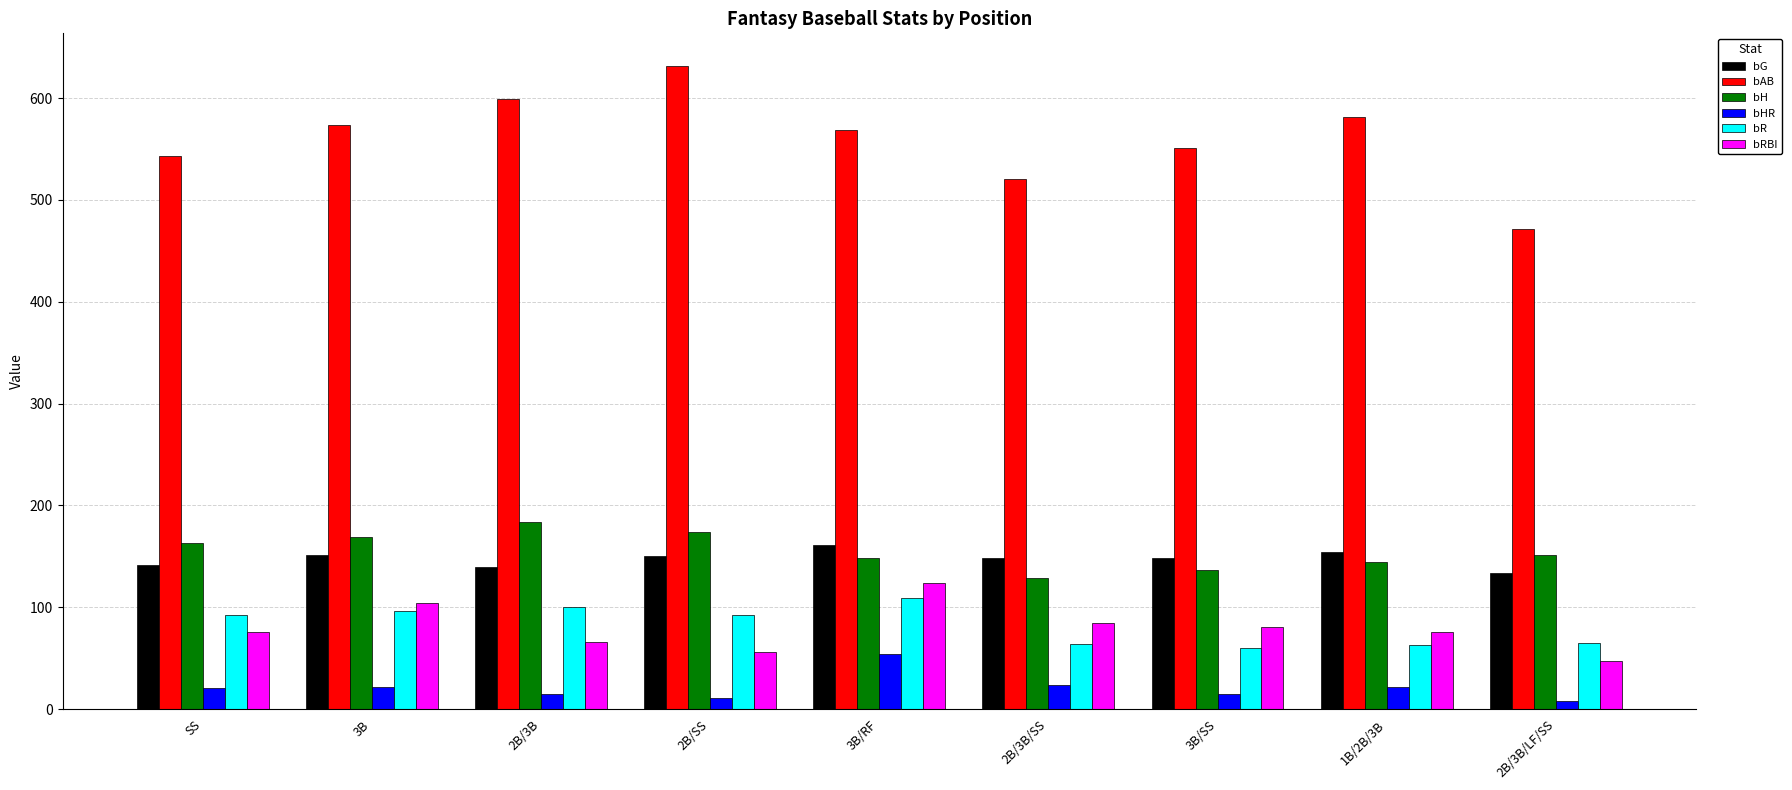

True or false: bG has a value of 268 at 3B.

False